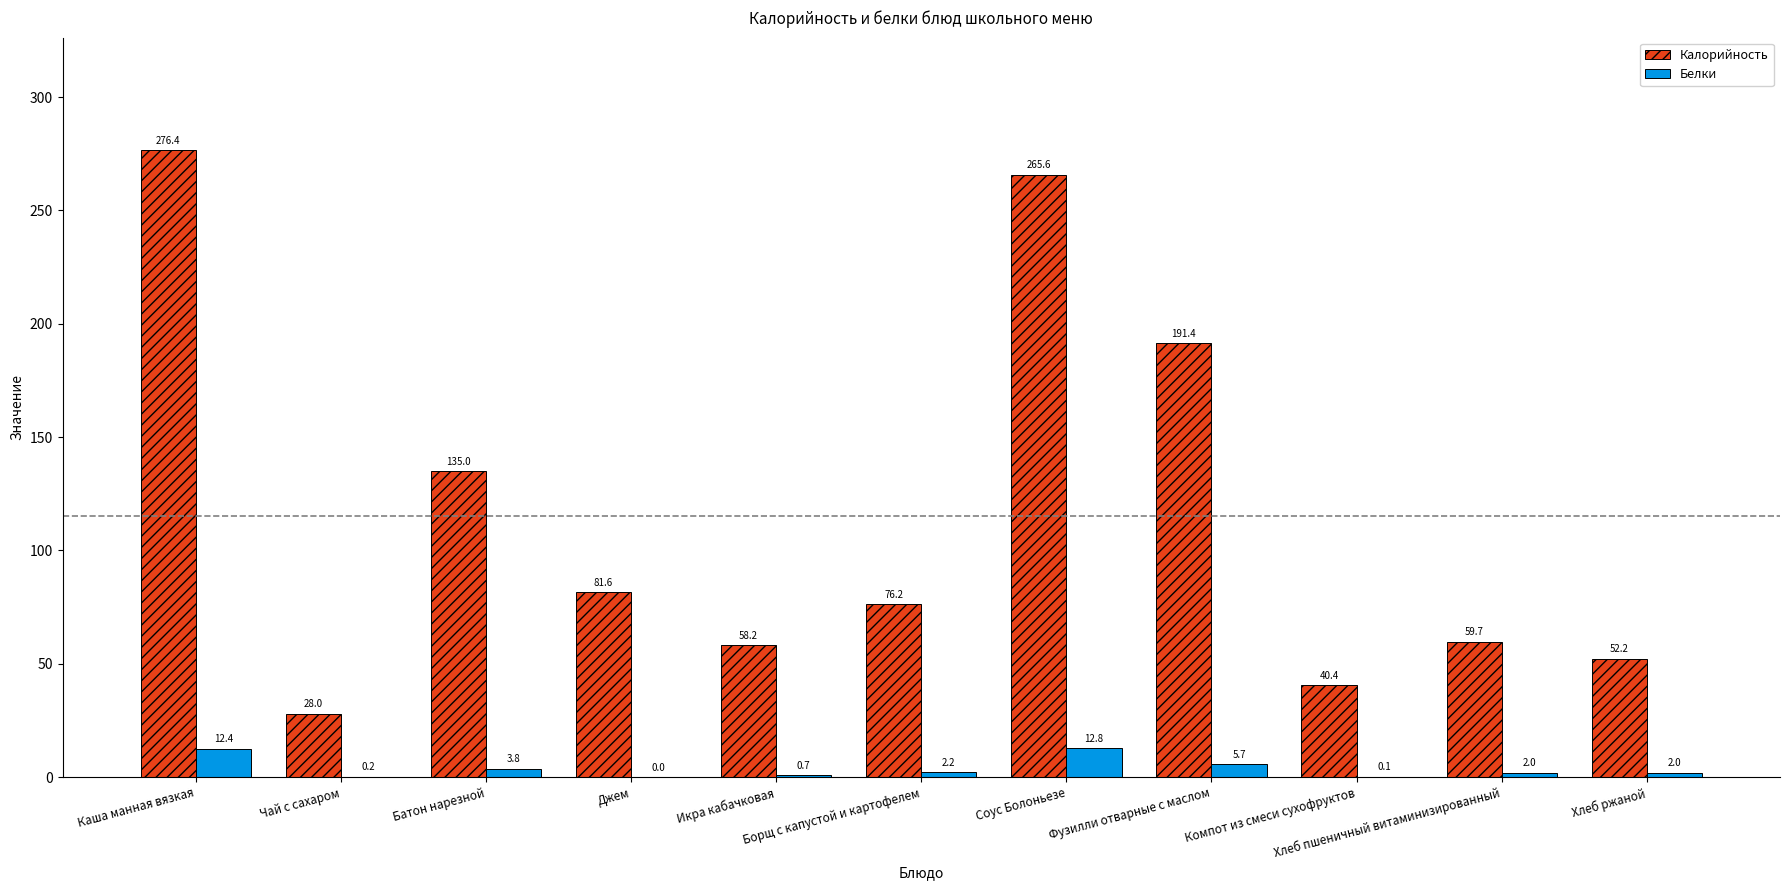

Where is Белки nearest to the value 6?

Фузилли отварные с маслом